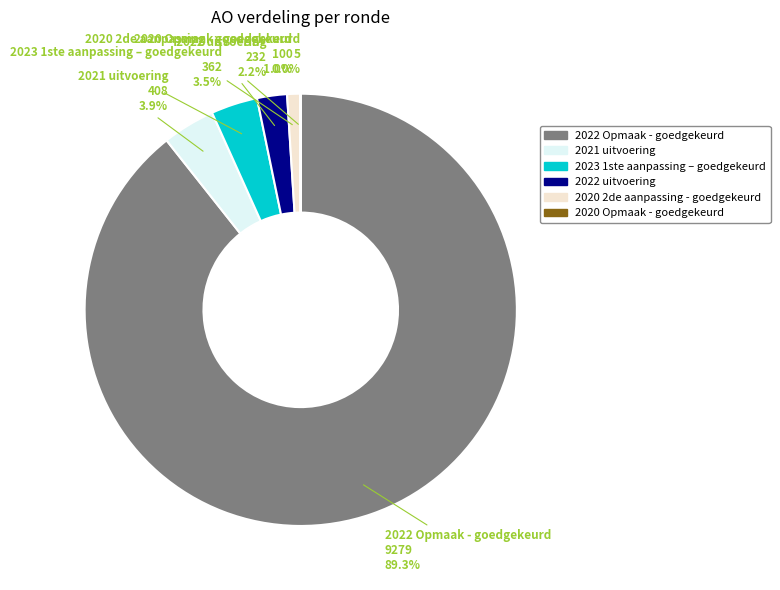

Which has a higher value, 2023 1ste aanpassing – goedgekeurd or 2022 Opmaak - goedgekeurd?

2022 Opmaak - goedgekeurd